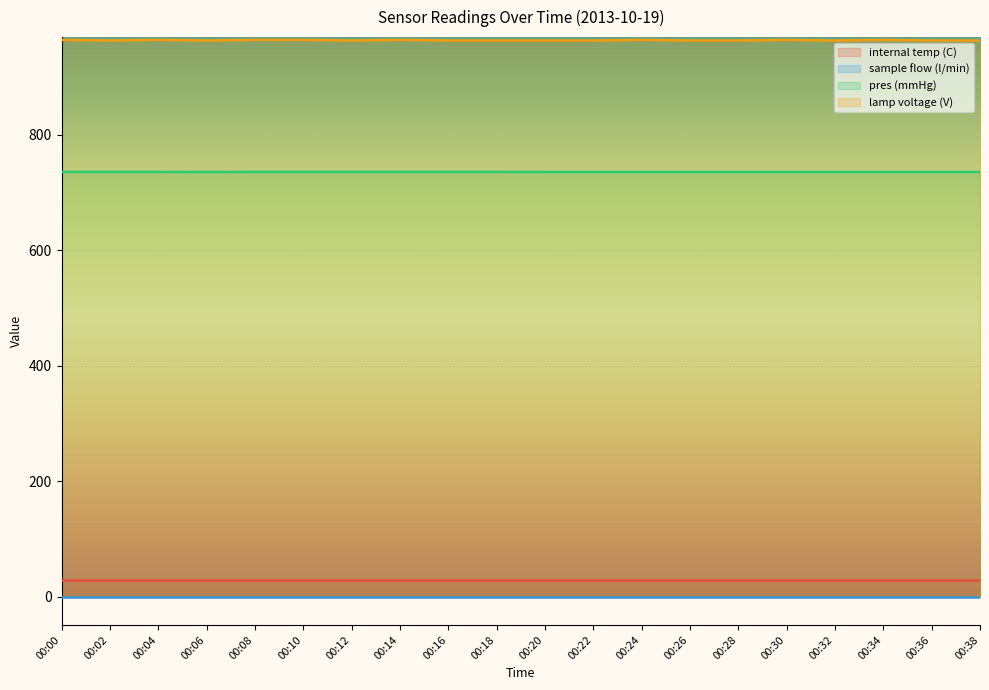

True or false: lamp voltage (V) and pres (mmHg) intersect in this chart.

False